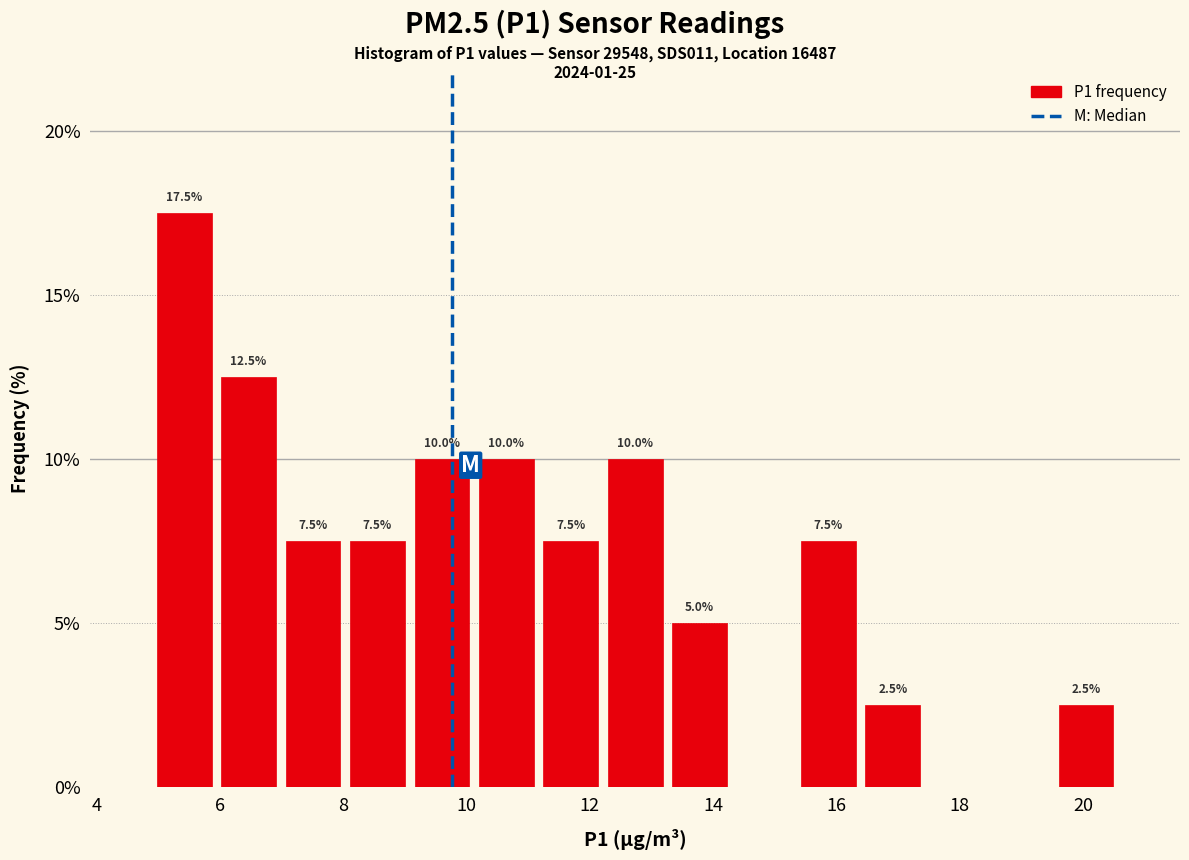

Which range on the x-axis has the tallest bar?

5.0 to 6.0